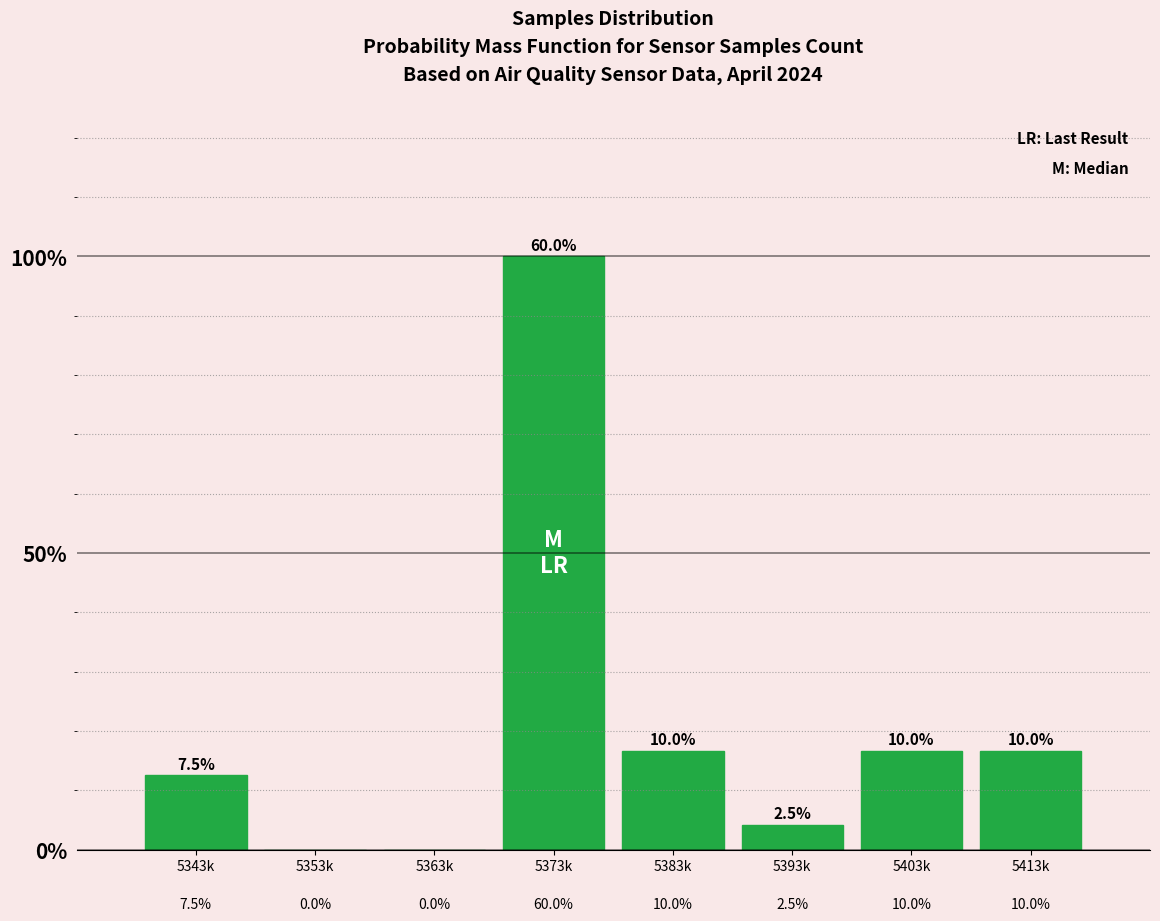

Are the bars horizontal?

No